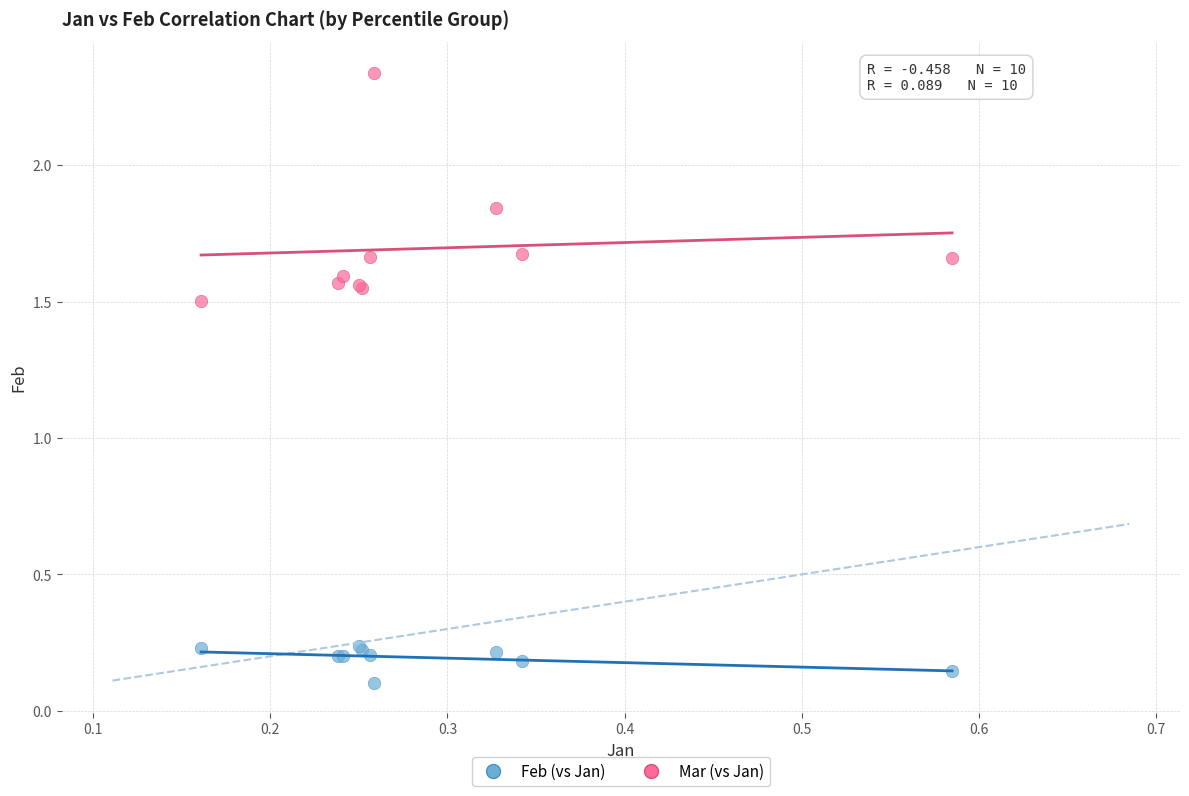

What are all the series names shown in the legend?

Feb (vs Jan), Mar (vs Jan)